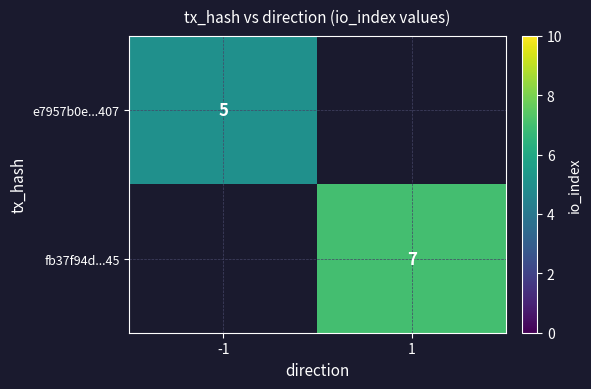

True or false: fb37f94d...45 has a value of 7 at 1.

True